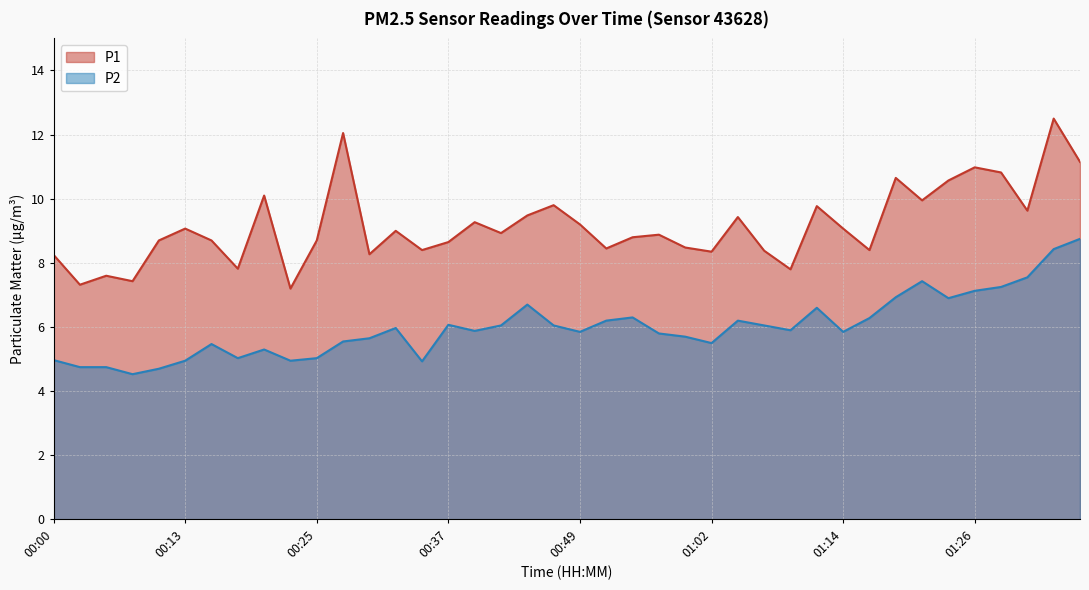

What is the total value across all series at 00:03?

12.1